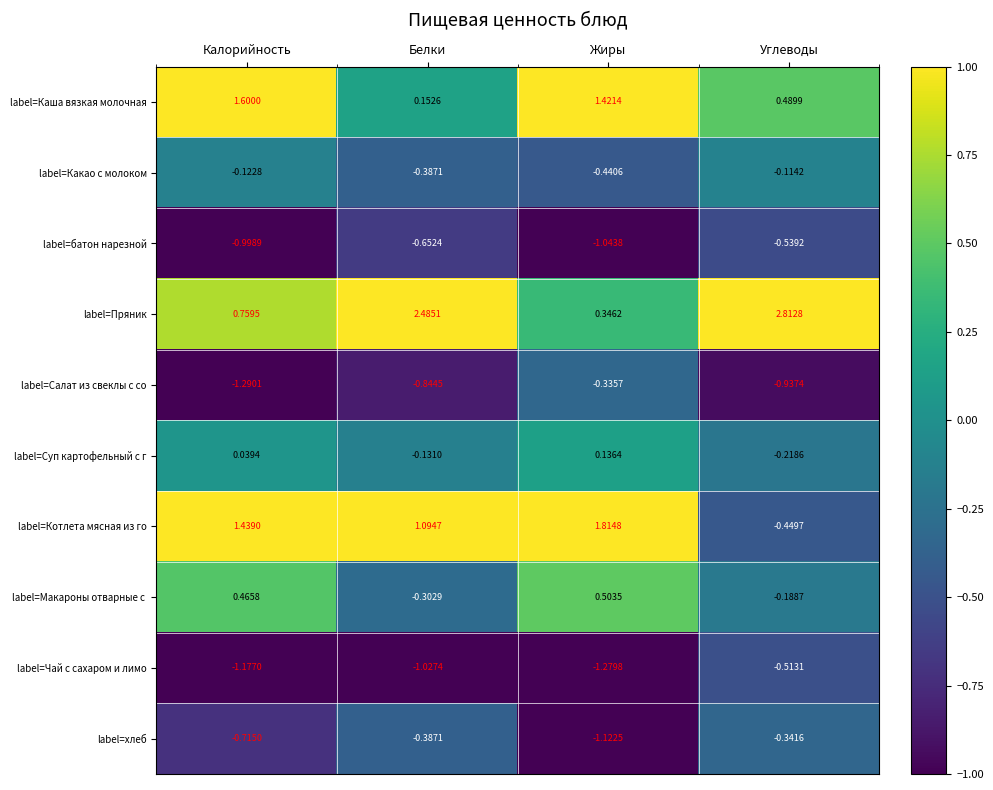

Which series has the largest range (max minus min)?

label=Пряник